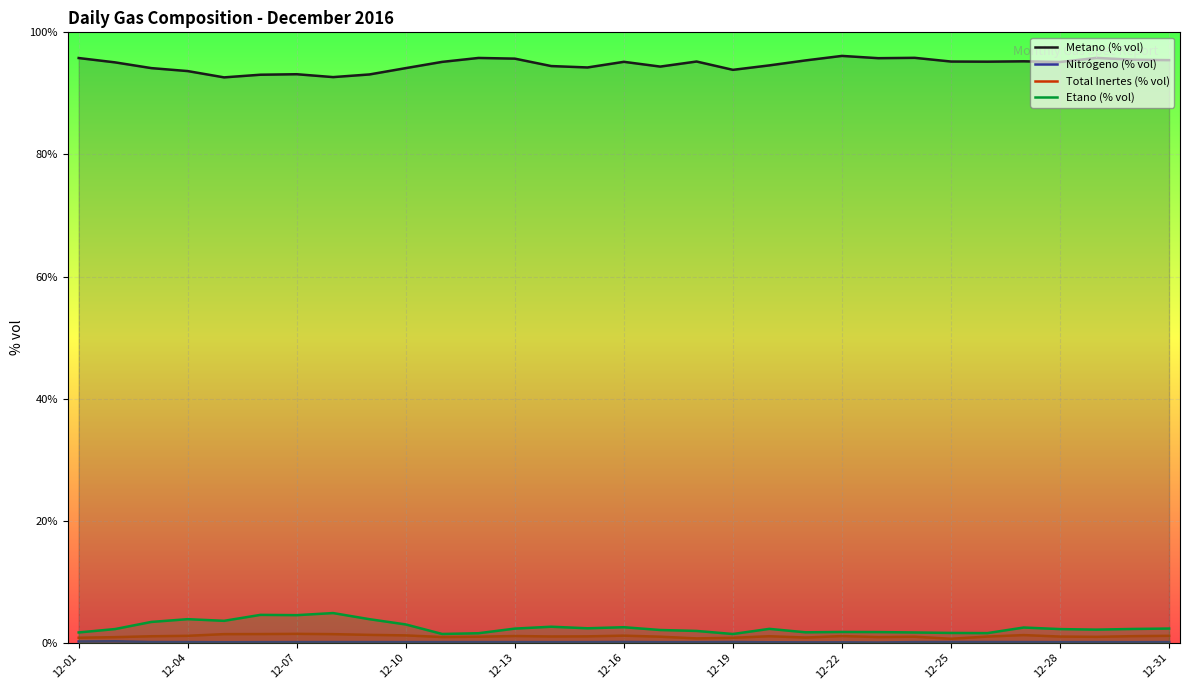

The Etano (% vol) series shows 2.3 at 12-28. True or false?

True